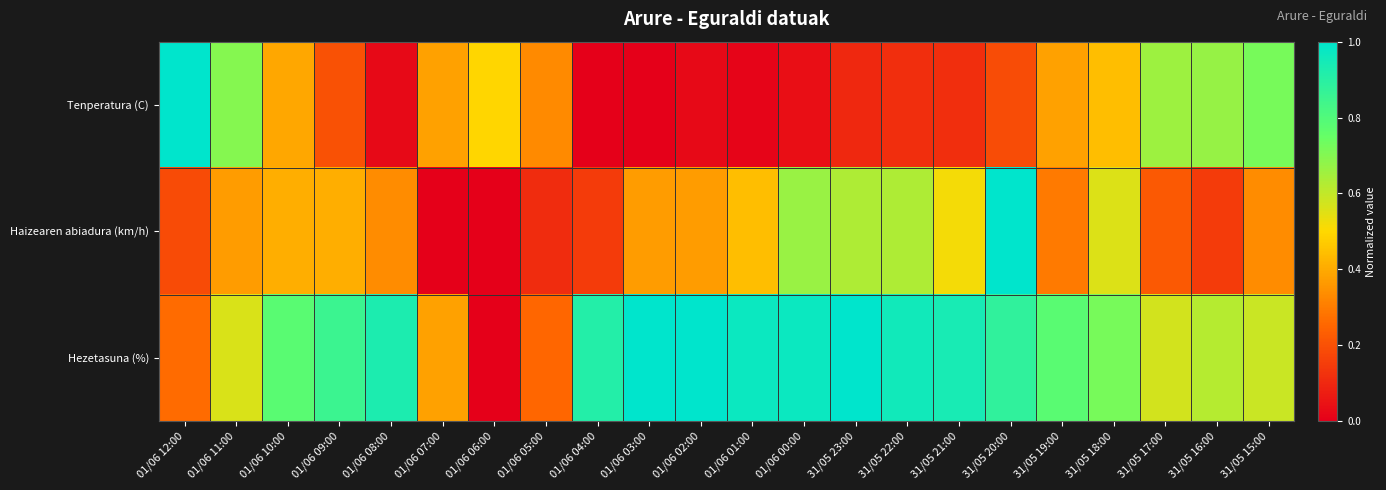

Reading right to left, transcribe all the data shown in this chart.

Tenperatura (C): 31/05 15:00=0.7	31/05 16:00=0.7	31/05 17:00=0.7	31/05 18:00=0.4	31/05 19:00=0.4	31/05 20:00=0.2	31/05 21:00=0.1	31/05 22:00=0.1	31/05 23:00=0.1	01/06 00:00=0.0	01/06 01:00=0.0	01/06 02:00=0.0	01/06 03:00=0.0	01/06 04:00=0.0	01/06 05:00=0.3	01/06 06:00=0.5	01/06 07:00=0.4	01/06 08:00=0.0	01/06 09:00=0.2	01/06 10:00=0.4	01/06 11:00=0.7	01/06 12:00=1.0
Haizearen abiadura (km/h): 31/05 15:00=0.3	31/05 16:00=0.1	31/05 17:00=0.2	31/05 18:00=0.6	31/05 19:00=0.3	31/05 20:00=1.0	31/05 21:00=0.5	31/05 22:00=0.6	31/05 23:00=0.6	01/06 00:00=0.7	01/06 01:00=0.4	01/06 02:00=0.4	01/06 03:00=0.4	01/06 04:00=0.1	01/06 05:00=0.1	01/06 06:00=0.0	01/06 07:00=0.0	01/06 08:00=0.3	01/06 09:00=0.4	01/06 10:00=0.4	01/06 11:00=0.4	01/06 12:00=0.2
Hezetasuna (%): 31/05 15:00=0.6	31/05 16:00=0.6	31/05 17:00=0.6	31/05 18:00=0.7	31/05 19:00=0.8	31/05 20:00=0.9	31/05 21:00=0.9	31/05 22:00=1.0	31/05 23:00=1.0	01/06 00:00=1.0	01/06 01:00=1.0	01/06 02:00=1.0	01/06 03:00=1.0	01/06 04:00=0.9	01/06 05:00=0.2	01/06 06:00=0.0	01/06 07:00=0.4	01/06 08:00=0.9	01/06 09:00=0.9	01/06 10:00=0.8	01/06 11:00=0.6	01/06 12:00=0.3